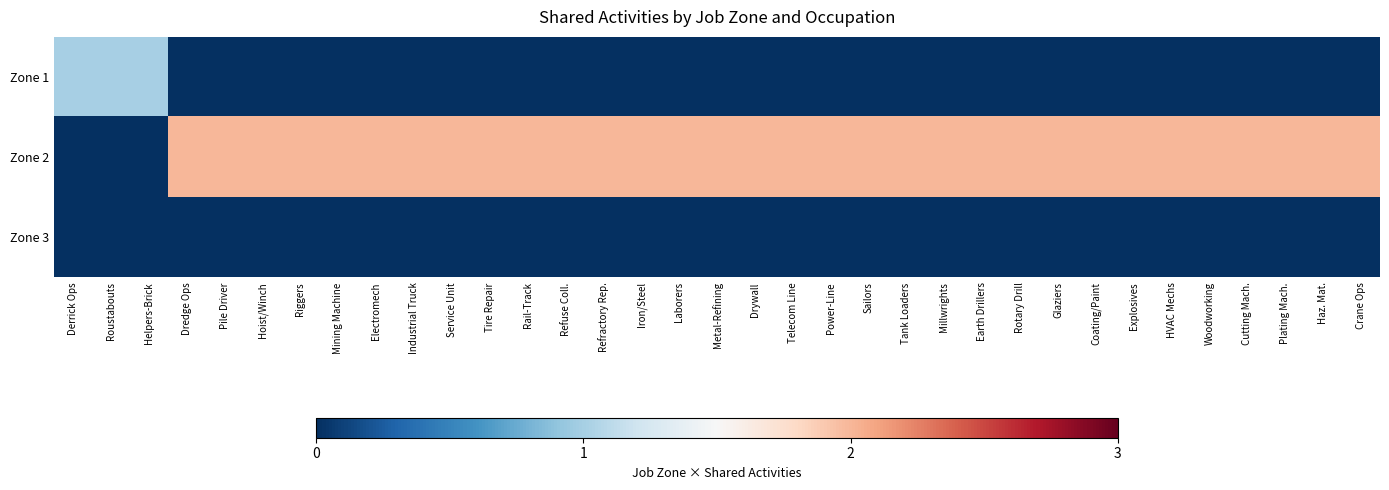

What is the difference between the highest and lowest values at Industrial Truck?

2